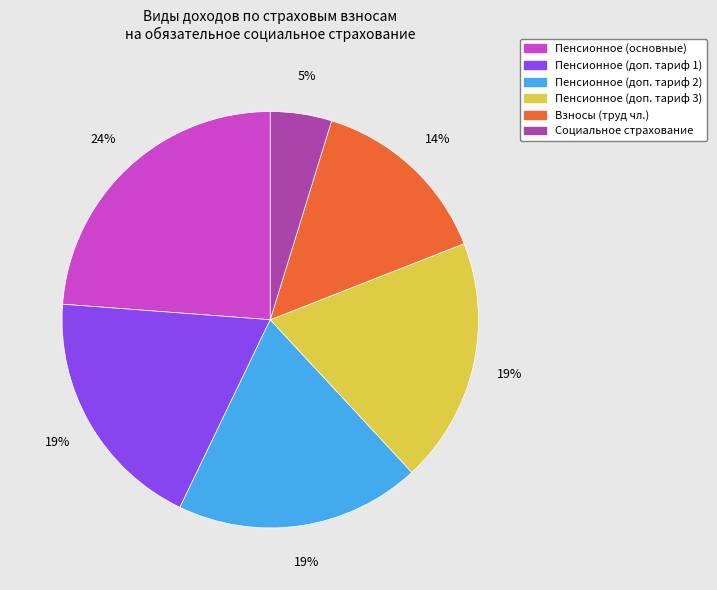

To the nearest percent, what is the difference between the largest and smallest slice percentages?

19%